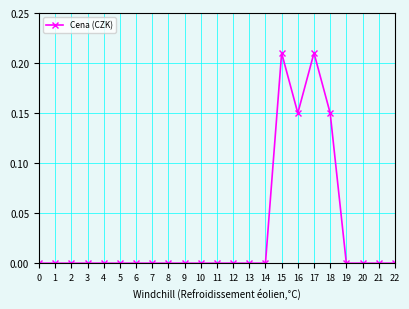

How many data points does each series have?

23